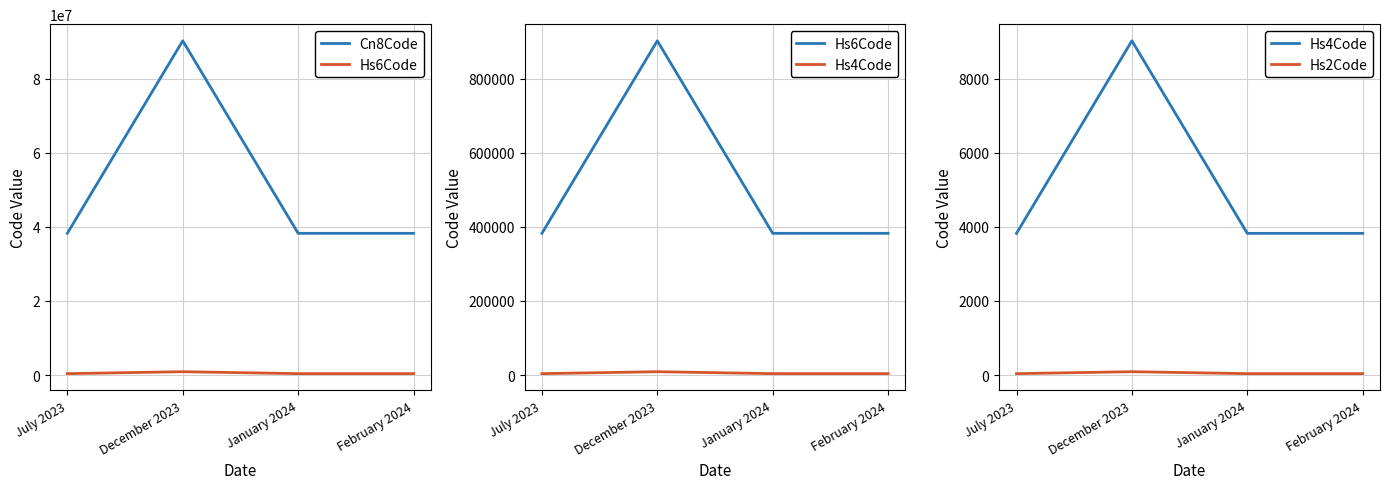

How many data points in Hs2Code are above 38?

1